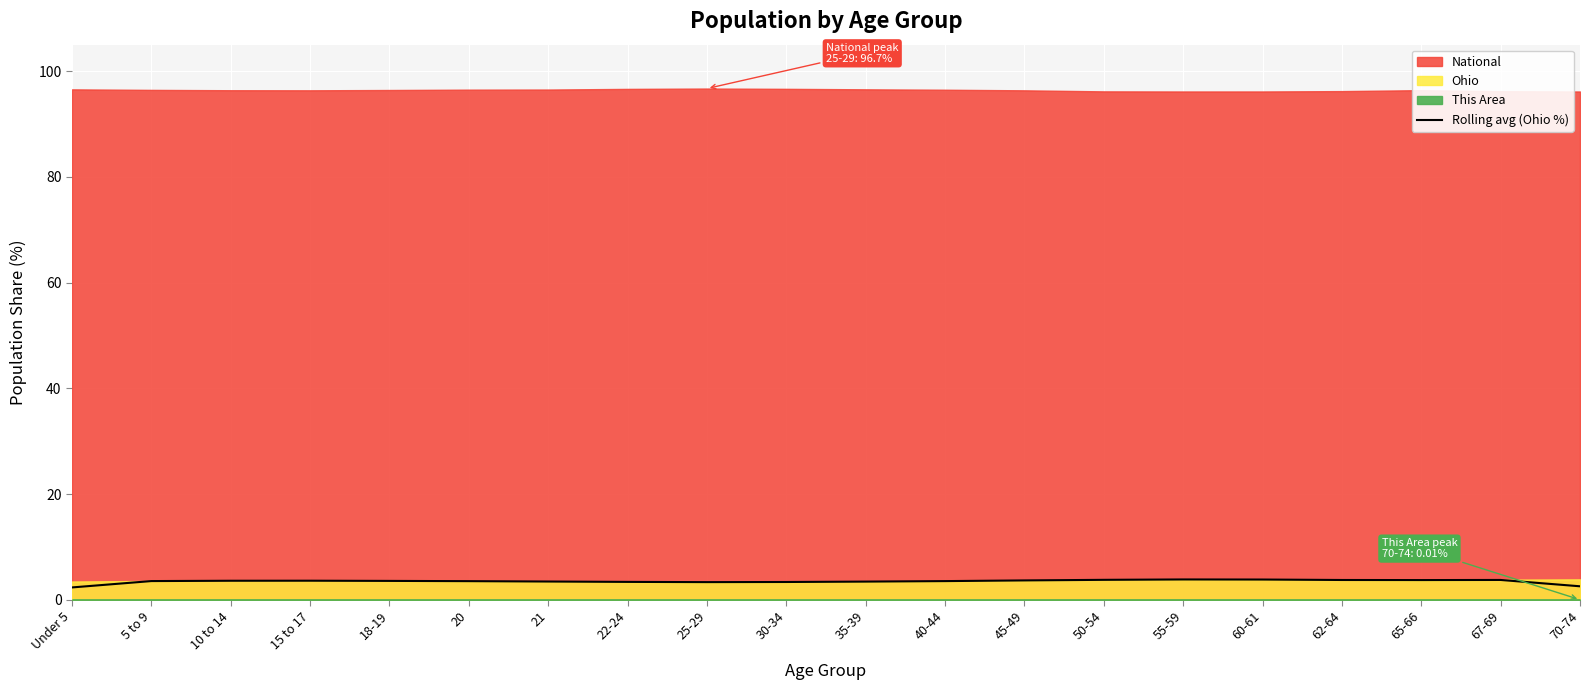

How many data points are less than 3?

2